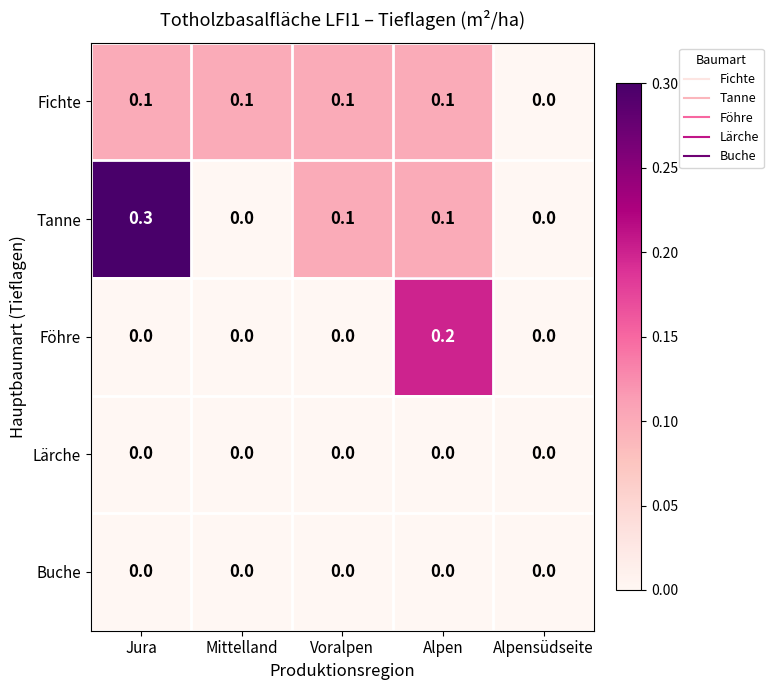

How many series are shown in this chart?

5